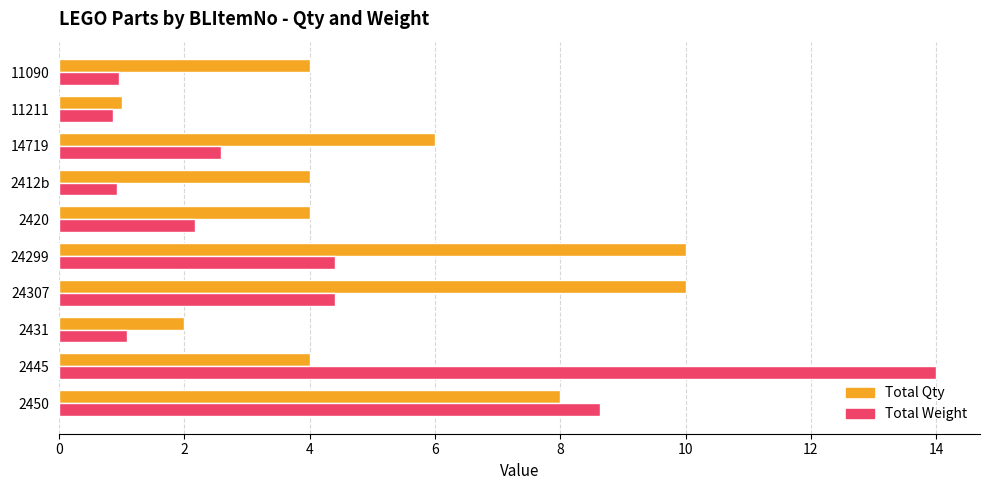

At which label is Total Weight closest to 7?

2450